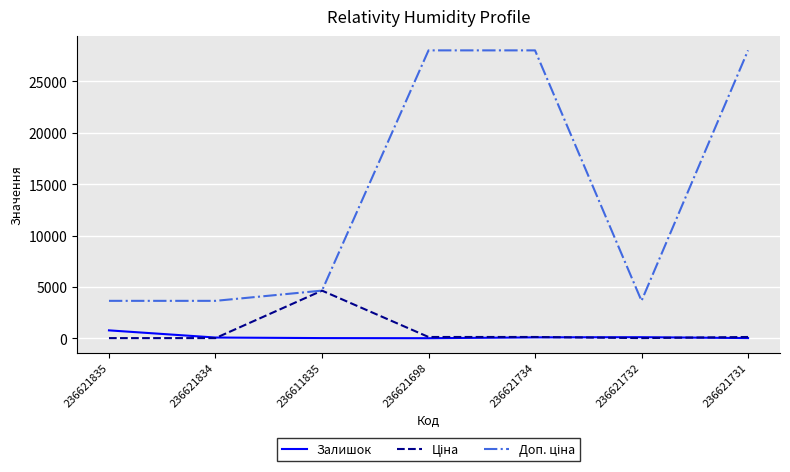

What is the total value across all series at 236621698?

28156.6